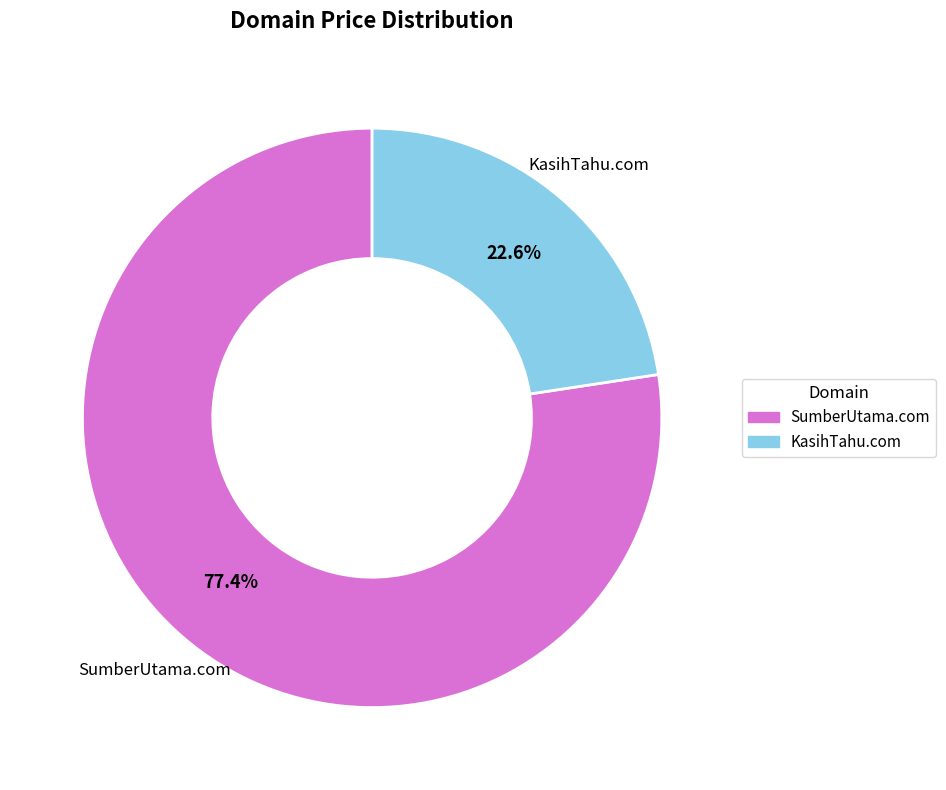

To the nearest percent, what is the average slice percentage?

50%